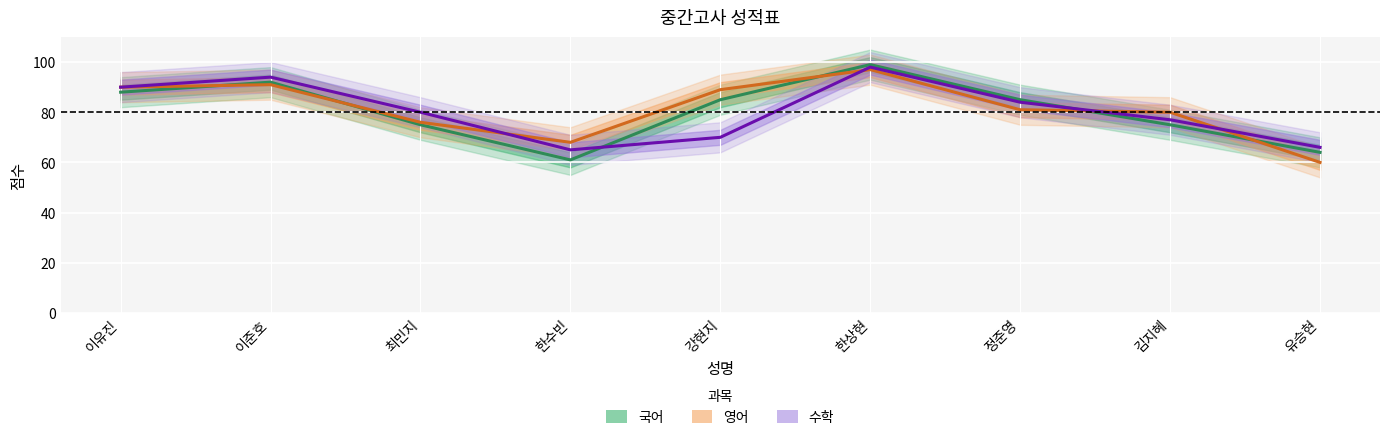

What is the approximate value of 영어 at 최민지?

76